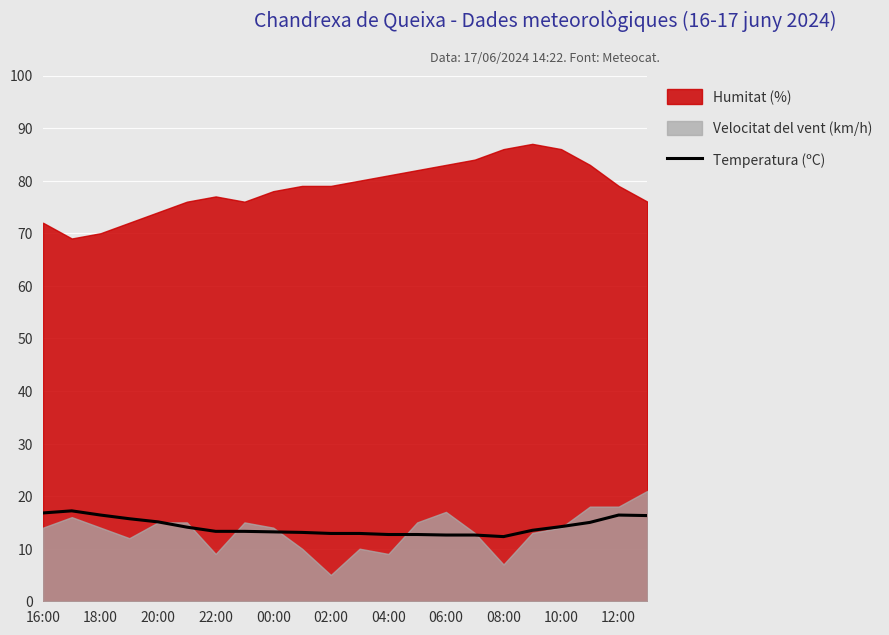

What is the highest value of the Temperatura (ºC) series?

17.2